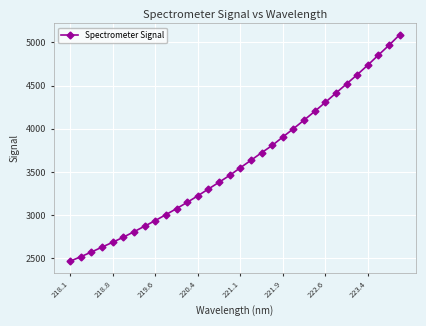

True or false: there are more than 2 points higher than both neighbors.

False